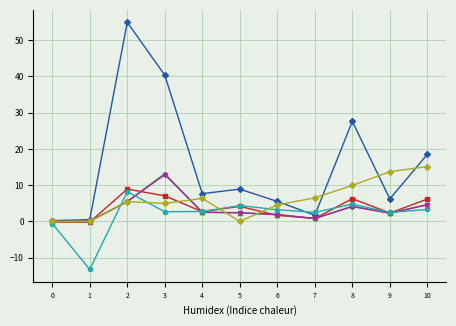

What is the total value across all series at 6?

18.6